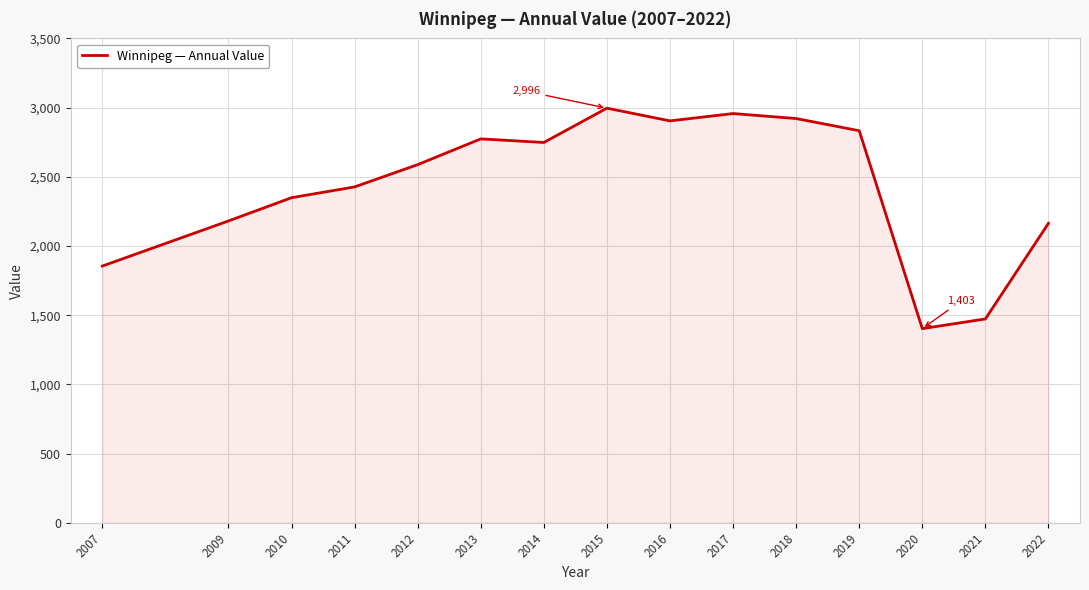

What is the approximate value at 2012, to the nearest 50?

2600